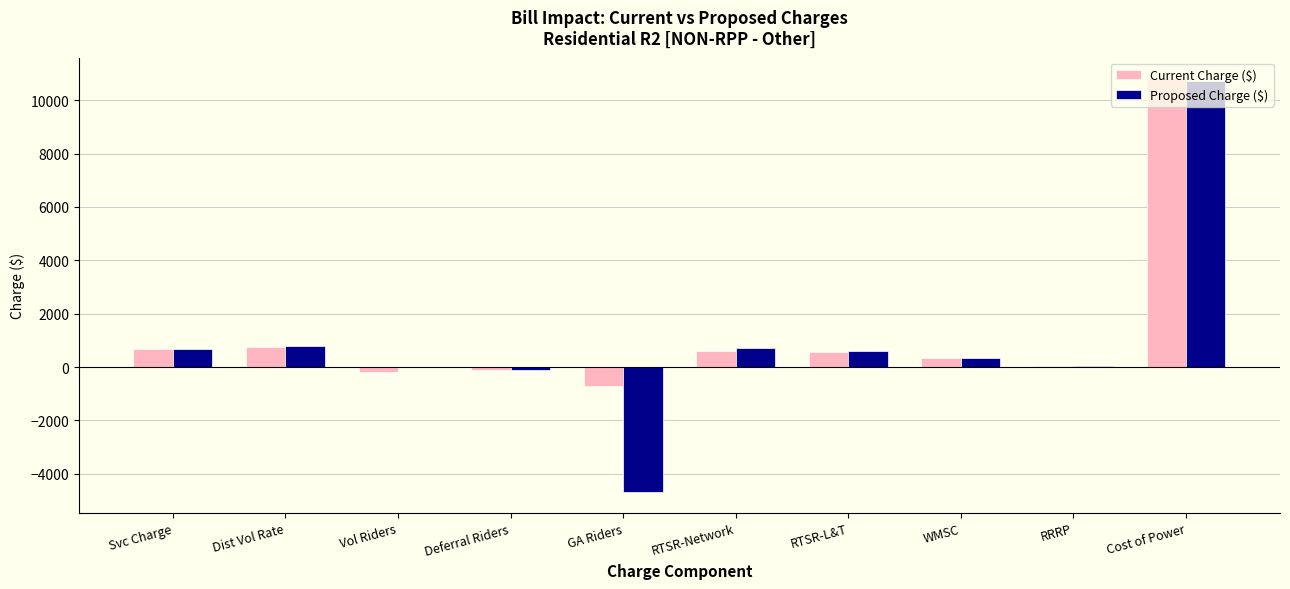

Which series has the largest total across all categories?

Current Charge ($)